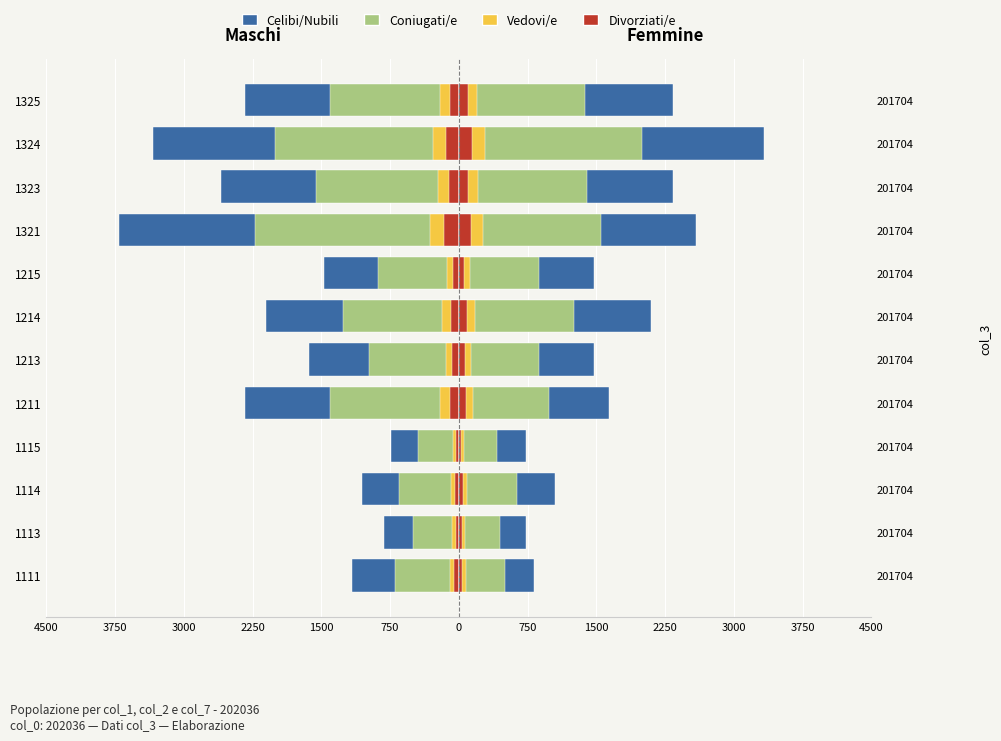

Read the Vedovi/e value at 1211, to the nearest 50.

-200